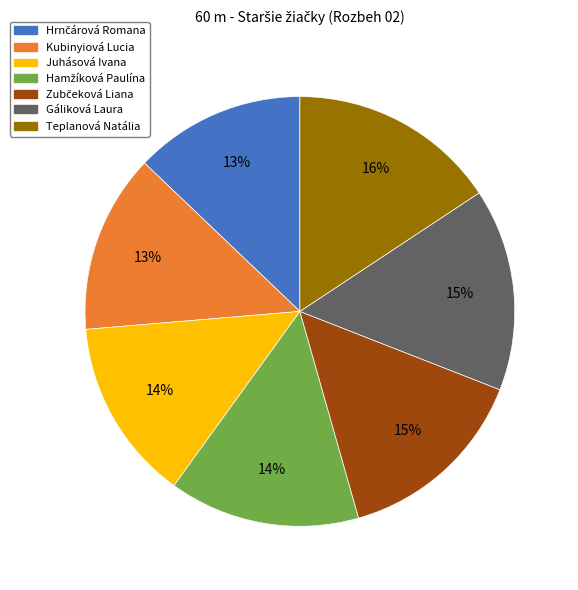

Is there any slice that represents more than half of the pie?

No